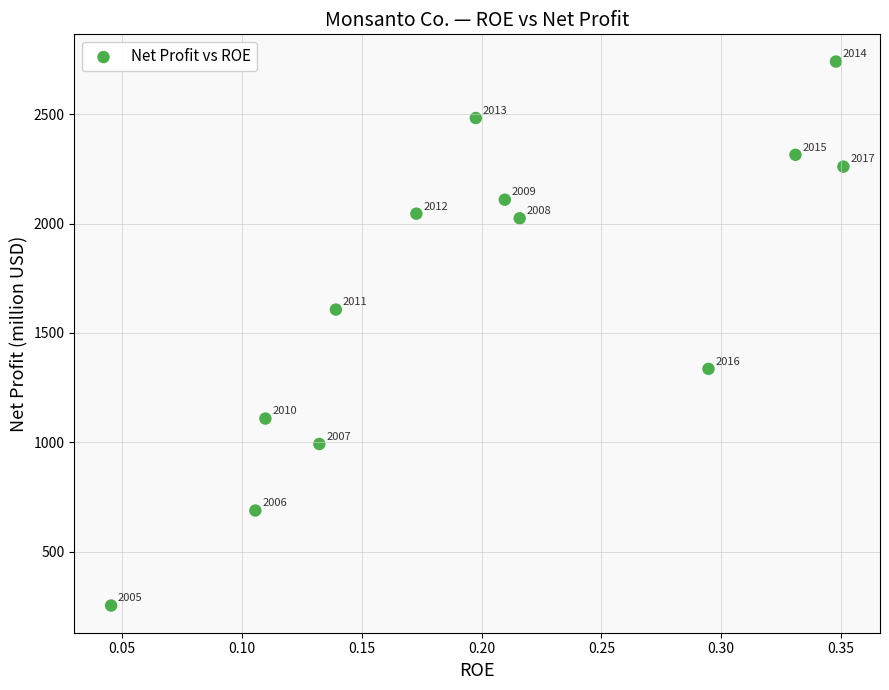

What Y value in the scatter plot is closest to 1497?

1607